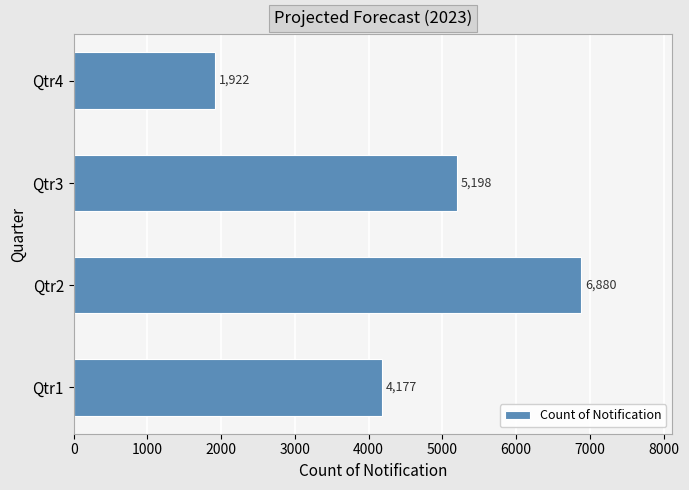

Rank the categories by value from highest to lowest.

Qtr2, Qtr3, Qtr1, Qtr4